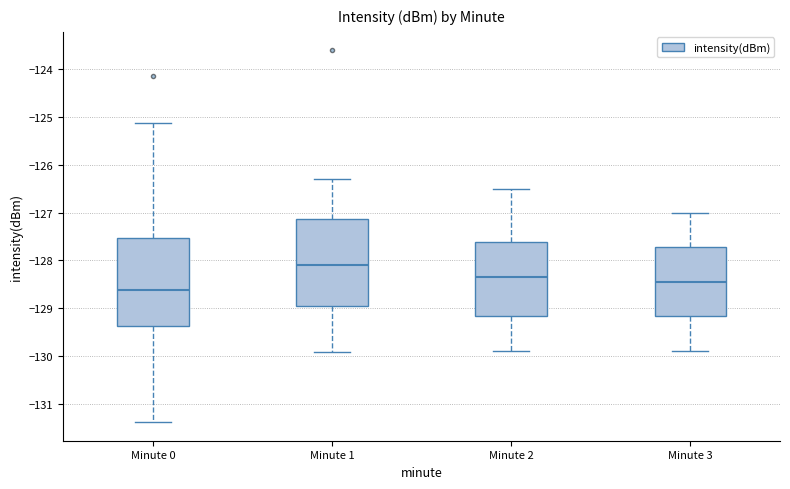

Reading left to right, read every box against the y-axis: the position of its median line, the range the box covers, and the ends of its whiskers. The values are not printed on the chart, so give them approximately, as read against the axis.

Minute 0: median -128.6, box -129.4 to -127.5, whiskers -131.4 to -125.1
Minute 1: median -128.1, box -128.9 to -127.1, whiskers -129.9 to -126.3
Minute 2: median -128.3, box -129.2 to -127.6, whiskers -129.9 to -126.5
Minute 3: median -128.4, box -129.2 to -127.7, whiskers -129.9 to -127.0